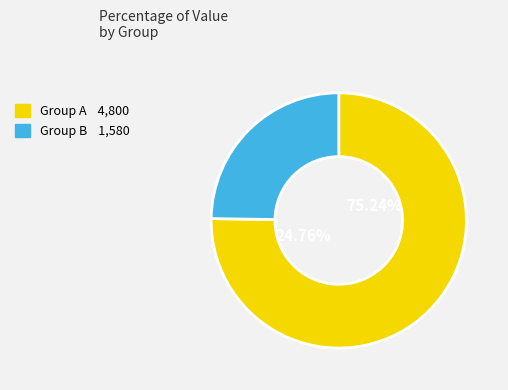

Is the sum of 23 (35) and 23 (4) greater than half?

Yes